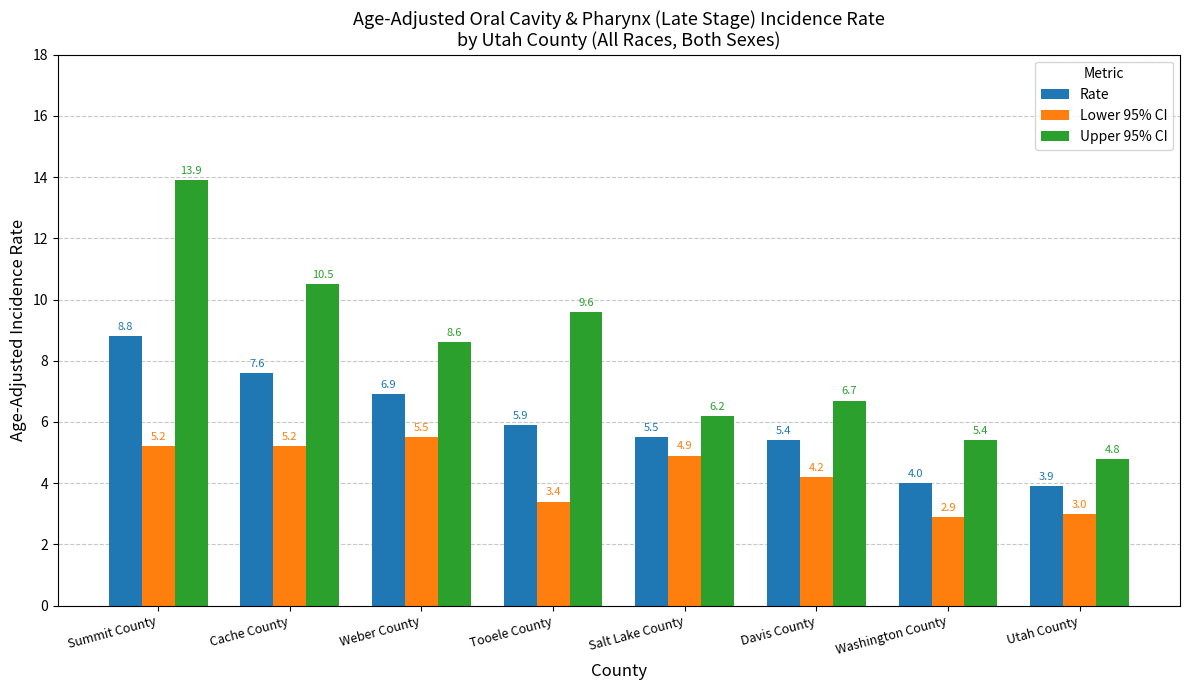

How many distinct data groups are displayed?

3